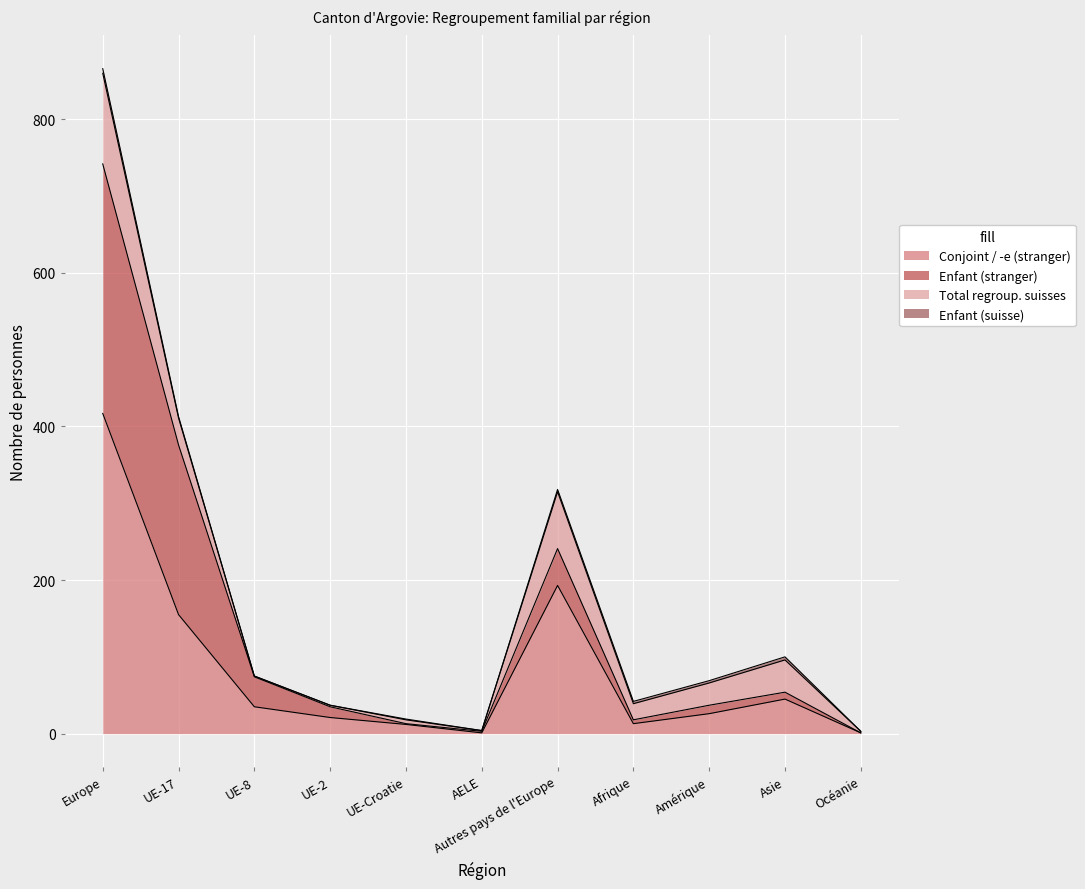

What is the difference between the second highest and second lowest values in the Total series?

407